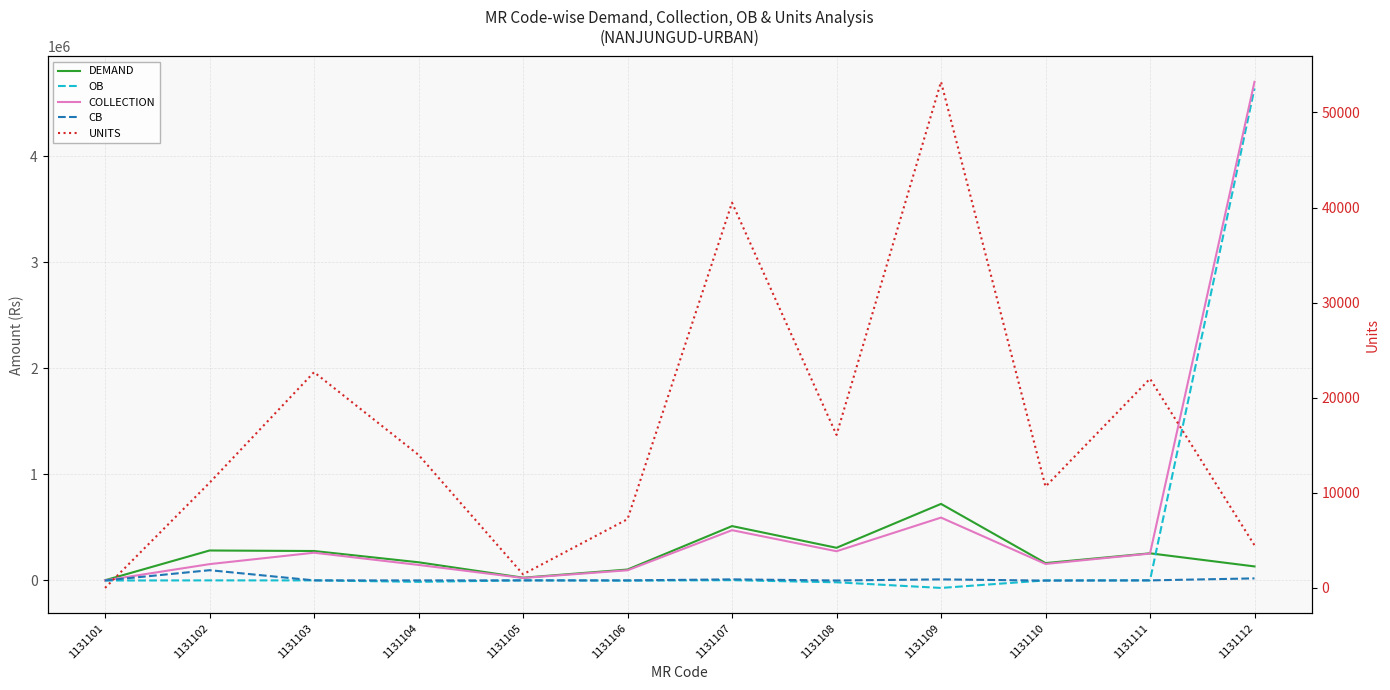

The CB series shows -1920.0 at 1131110. True or false?

True